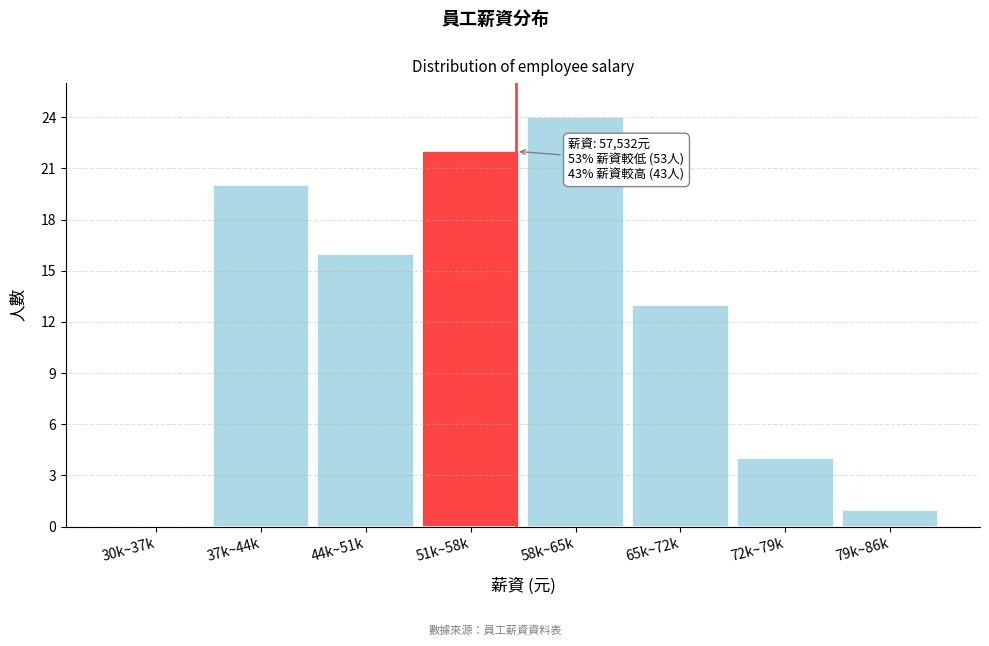

Reading left to right, list all the values displayed in this chart.

30k~37k=0	37k~44k=20	44k~51k=16	51k~58k=22	58k~65k=24	65k~72k=13	72k~79k=4	79k~86k=1